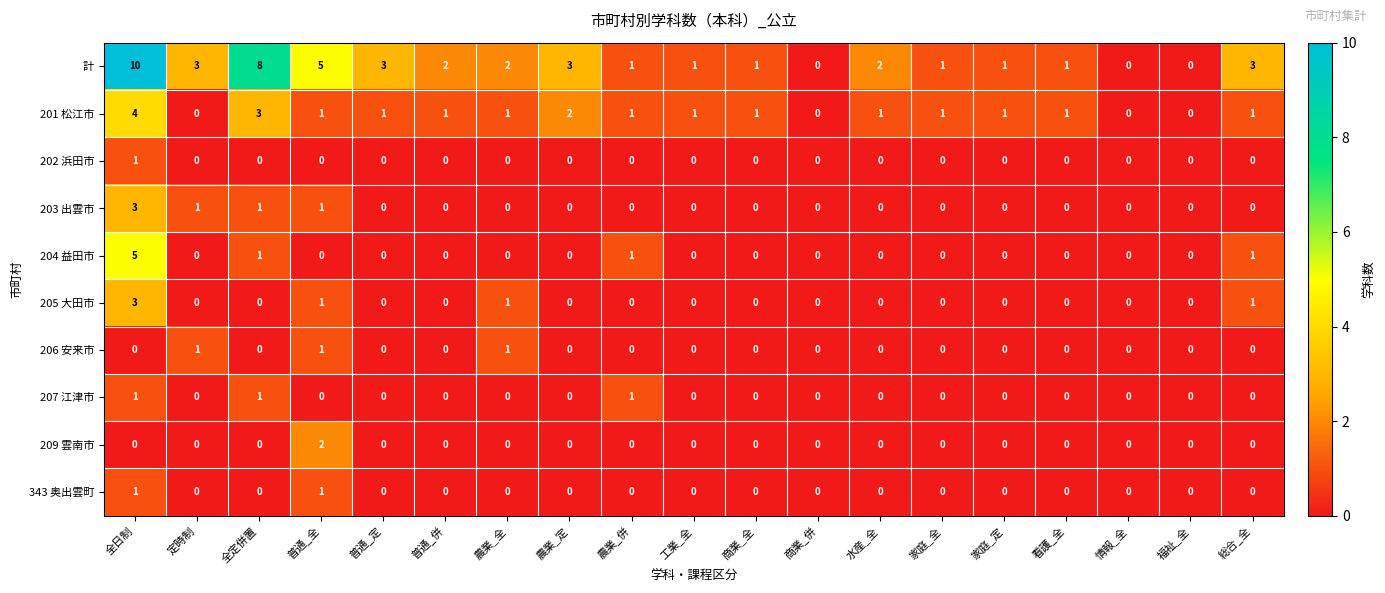

Which series changed the most between 商業_併 and 水産_全?

計